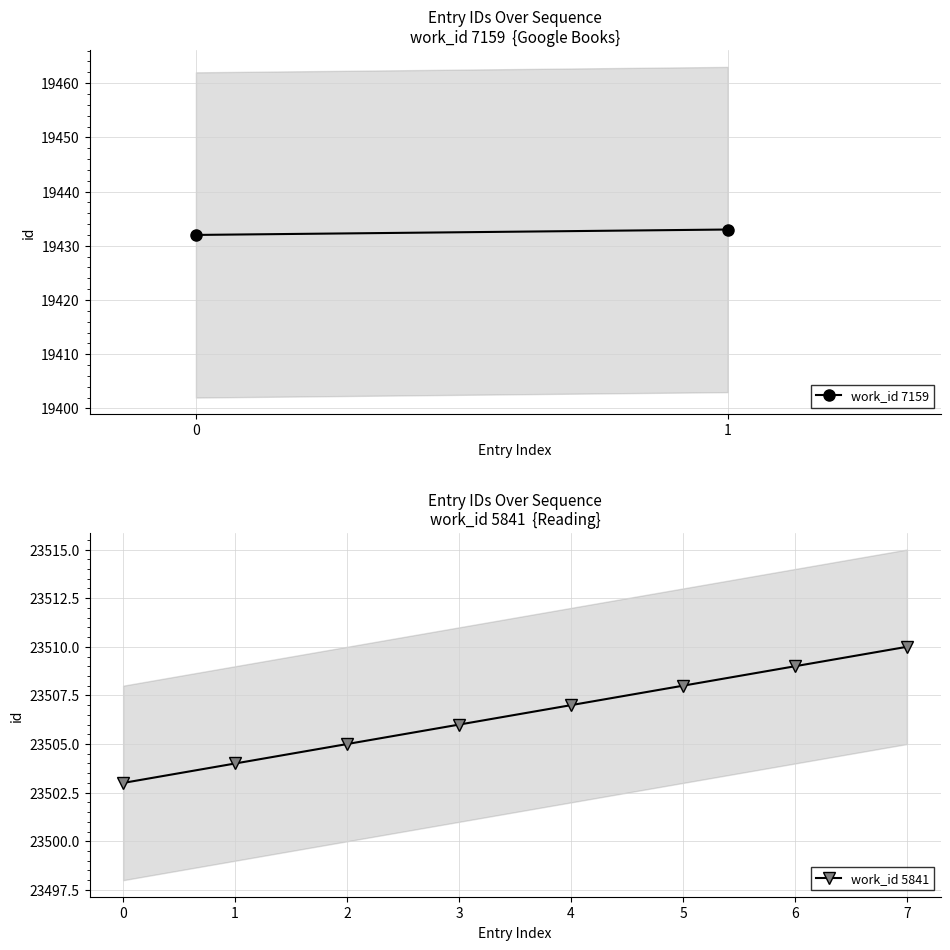

Where does the data first go above 23507?

5